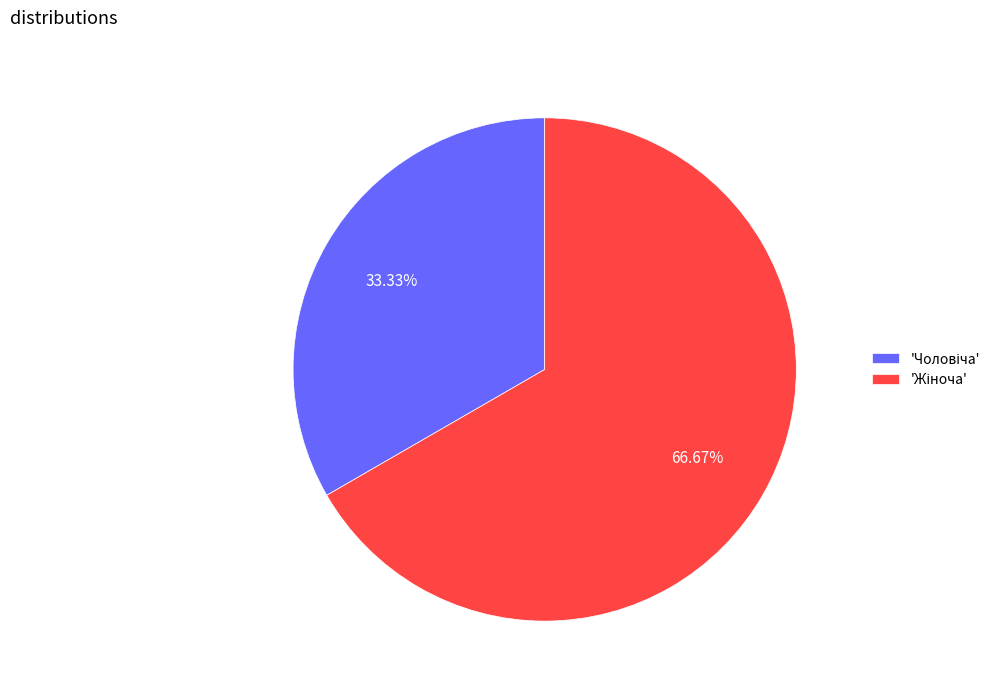

Is there any slice that represents more than half of the pie?

Yes